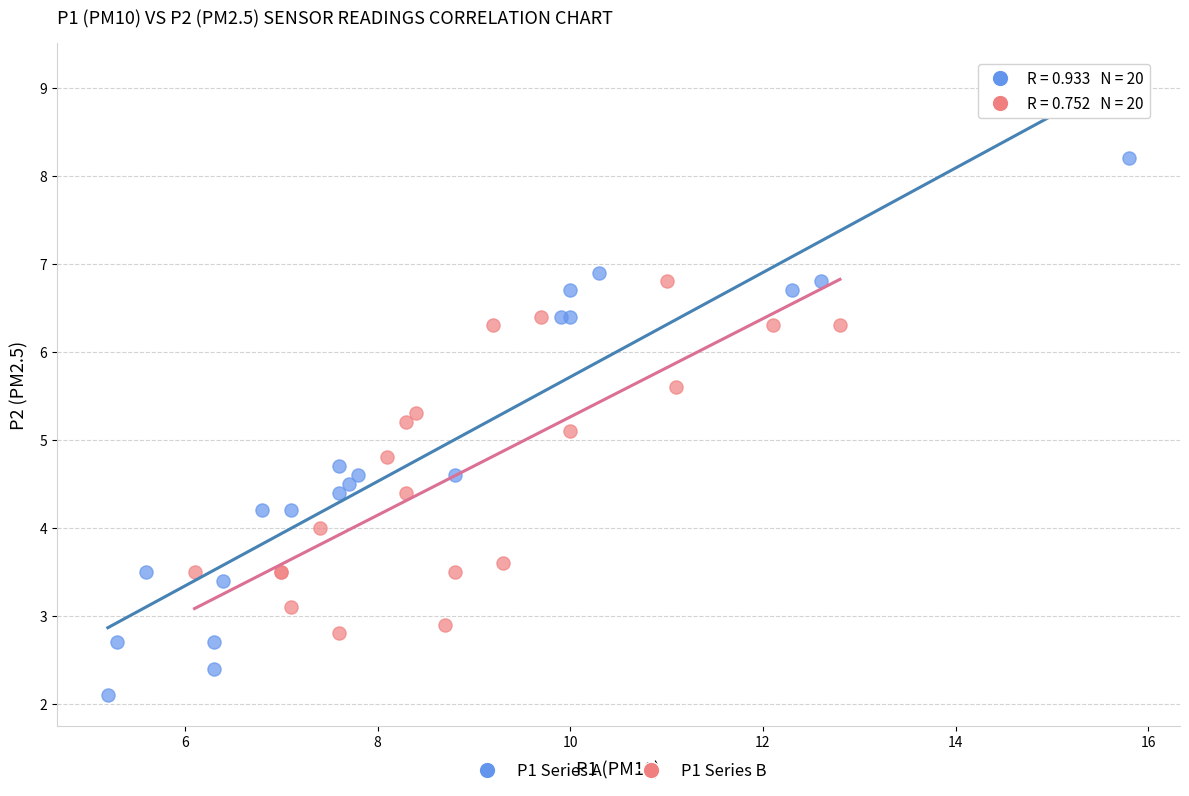

Which series contains the highest Y value?

P1 Series A